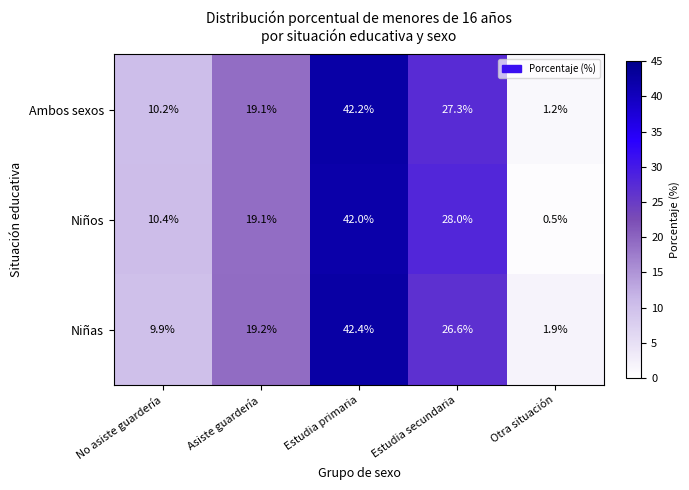

Which series has the largest range (max minus min)?

Niños